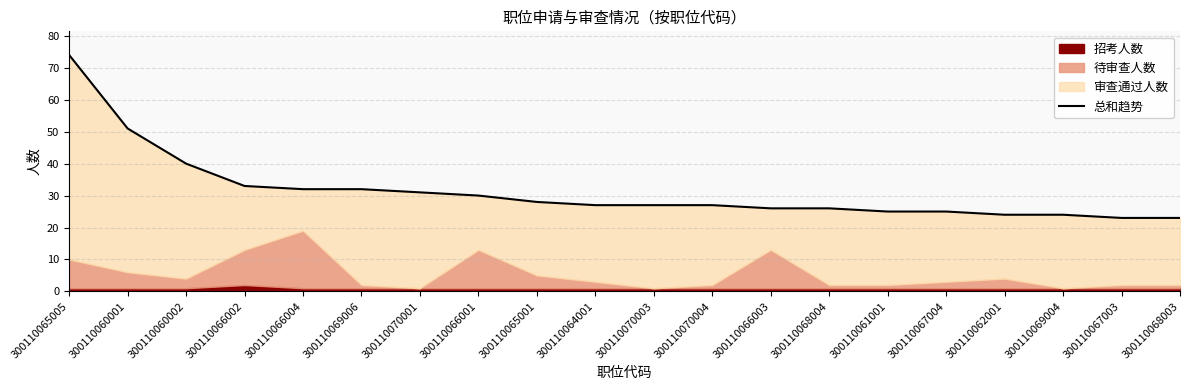

At which category does the chart reach its minimum across all series?

300110067003